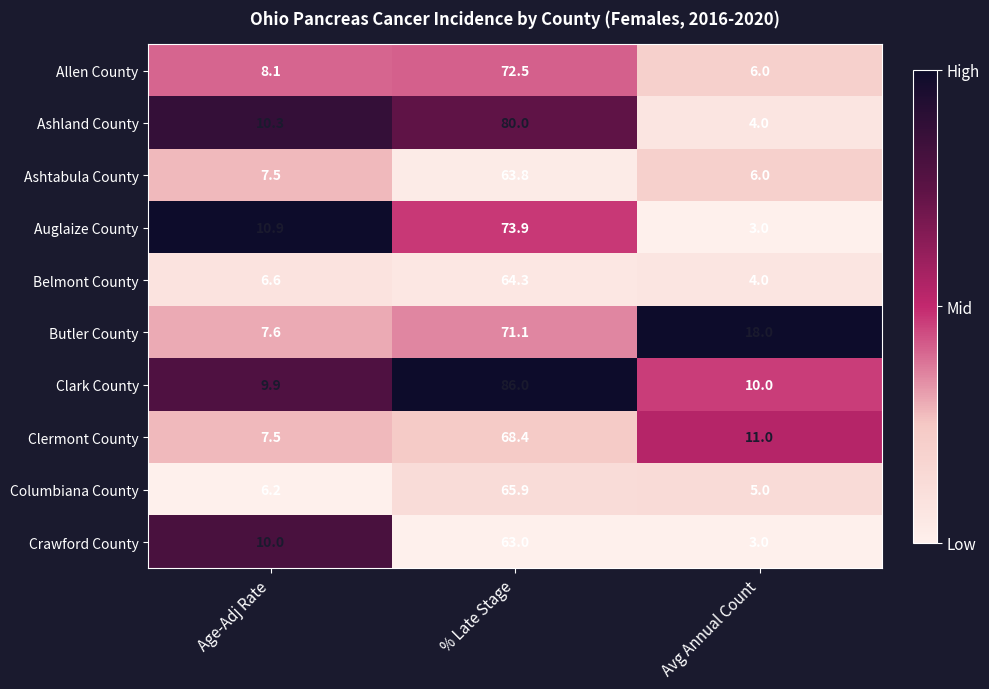

Which series has the largest total across all categories?

Clark County